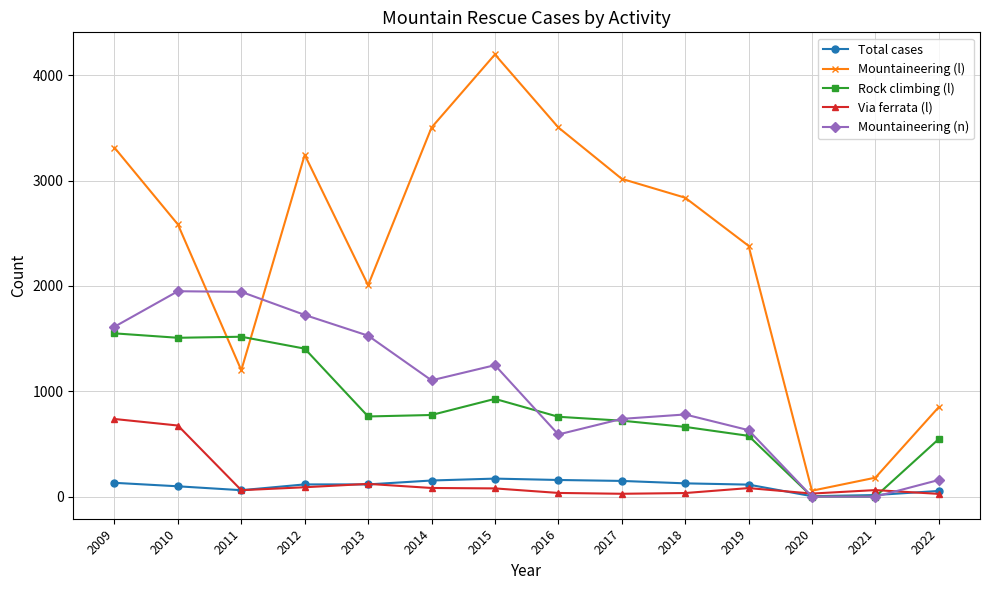

The value of Rock climbing (l) at 2021 is -796. True or false?

False